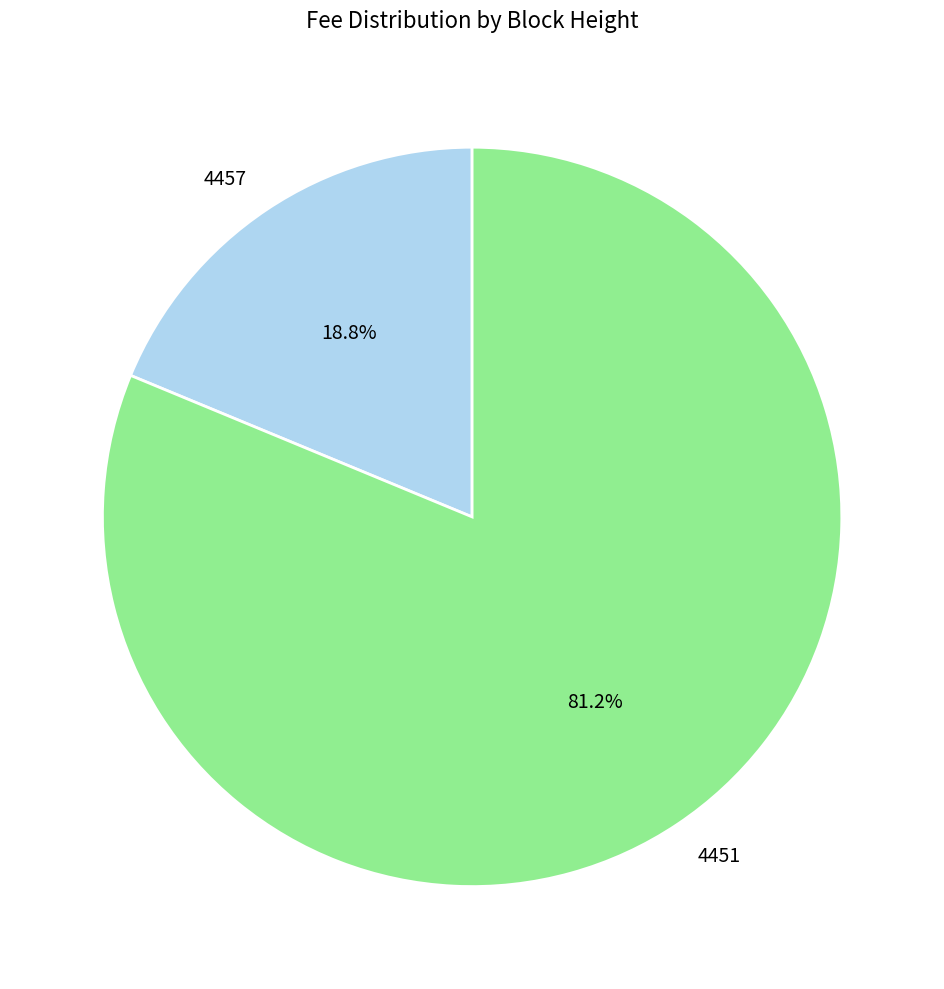

Is there a majority slice in this chart?

Yes